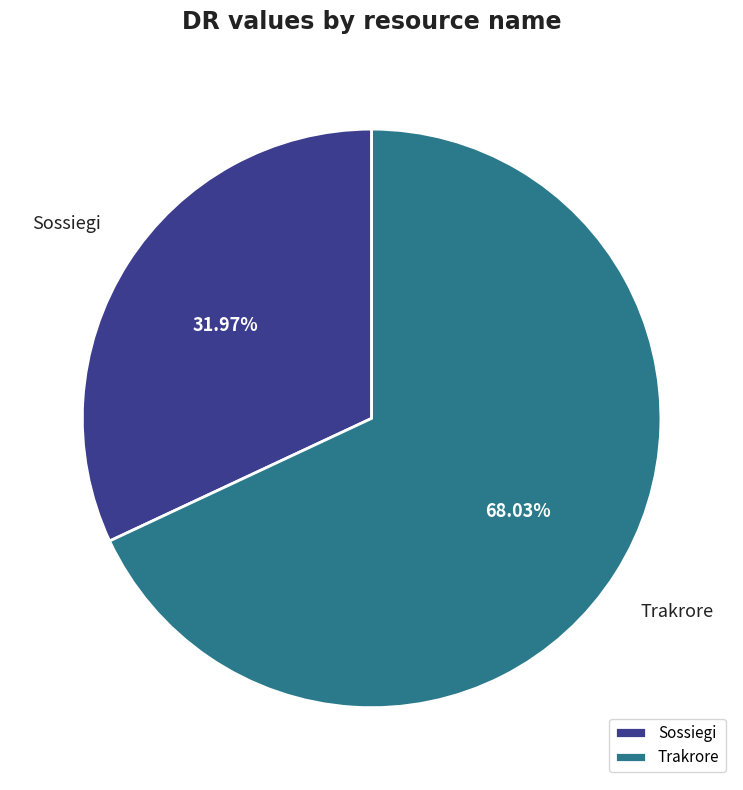

Combined, do Trakrore and Sossiegi account for over 50%?

Yes